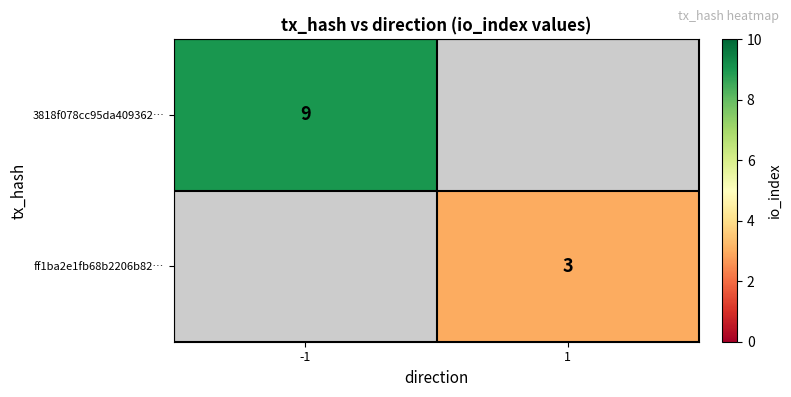

True or false: 3818f078cc95da409362… has a value of 12 at -1.

False